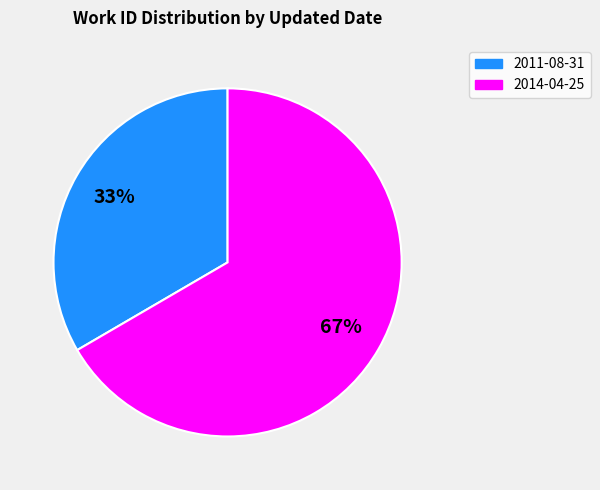

Is the sum of 2011-08-31 and 2014-04-25 greater than half?

Yes